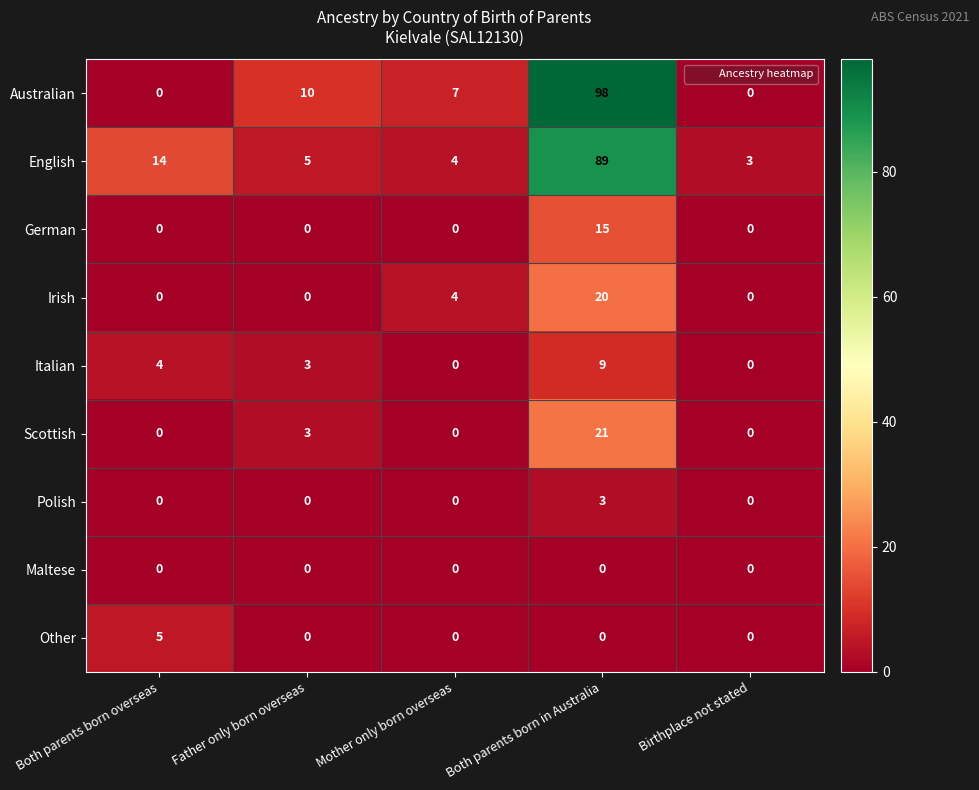

What is the sum of the Australian values at Birthplace not stated and Both parents born in Australia?

98